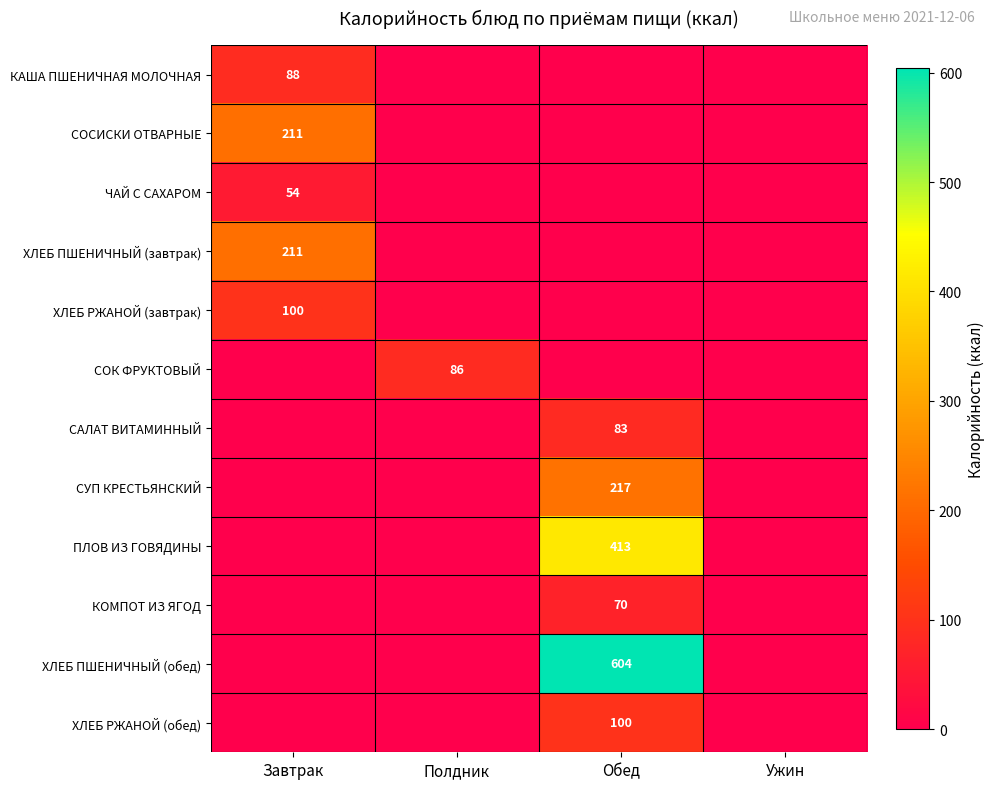

True or false: СОК ФРУКТОВЫЙ has a value of 154 at Полдник.

False